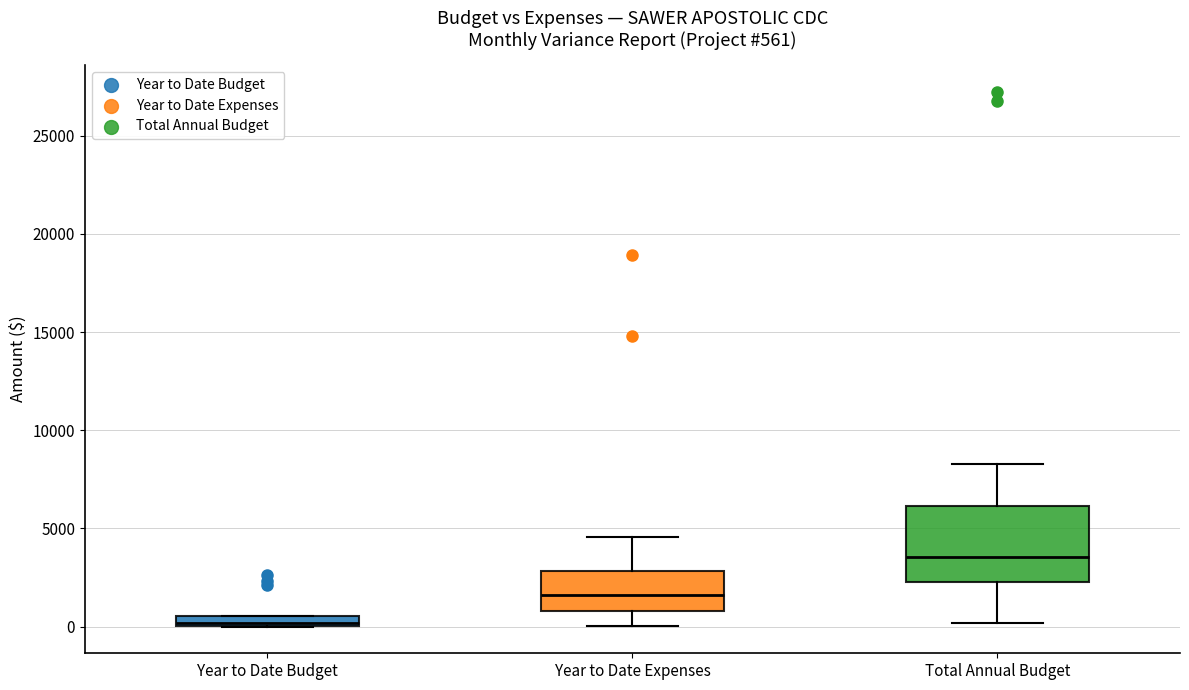

Which box is the tallest, from its lower edge to its upper edge?

Total Annual Budget